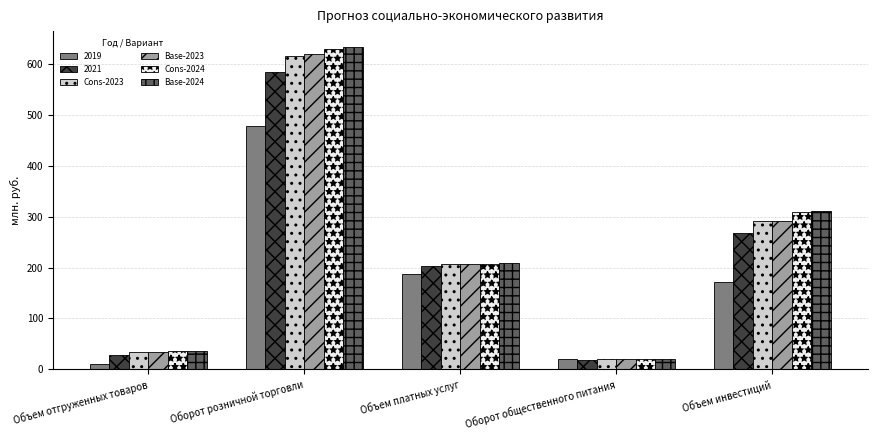

How many bars are there in each group?

6